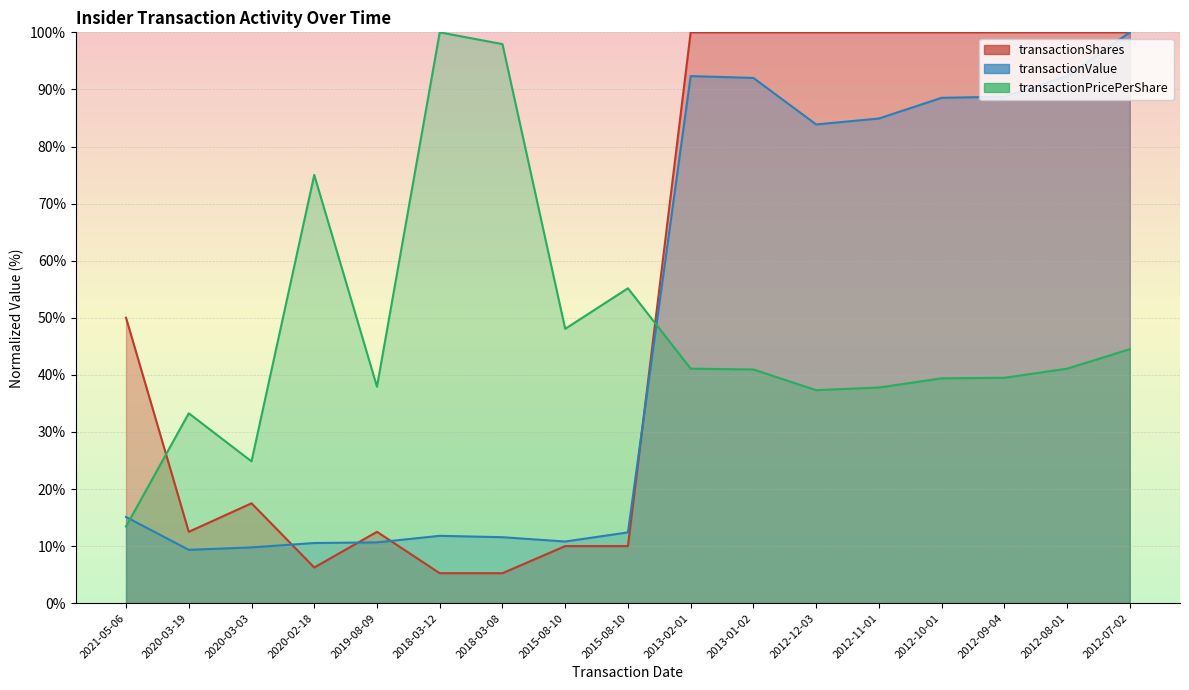

Read the transactionValue value at 2015-08-10.

12.4